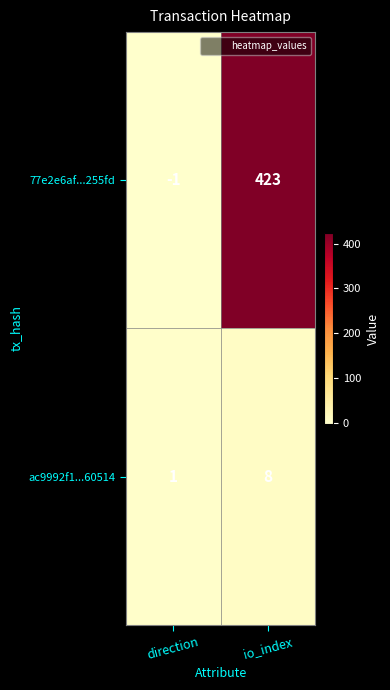

The ac9992f1...60514 series shows 1 at direction. True or false?

True